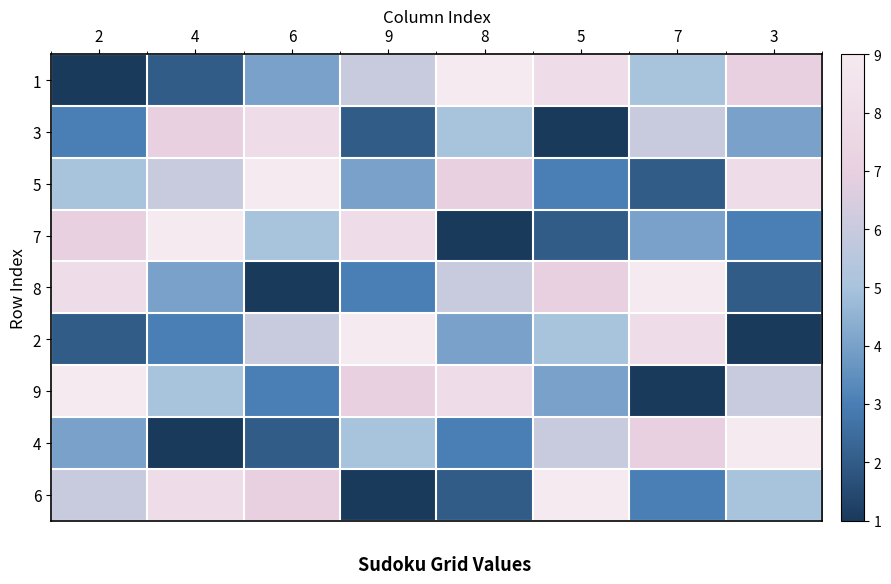

Rank the series at 4 from lowest to highest value.

4, 1, 2, 8, 9, 5, 3, 6, 7